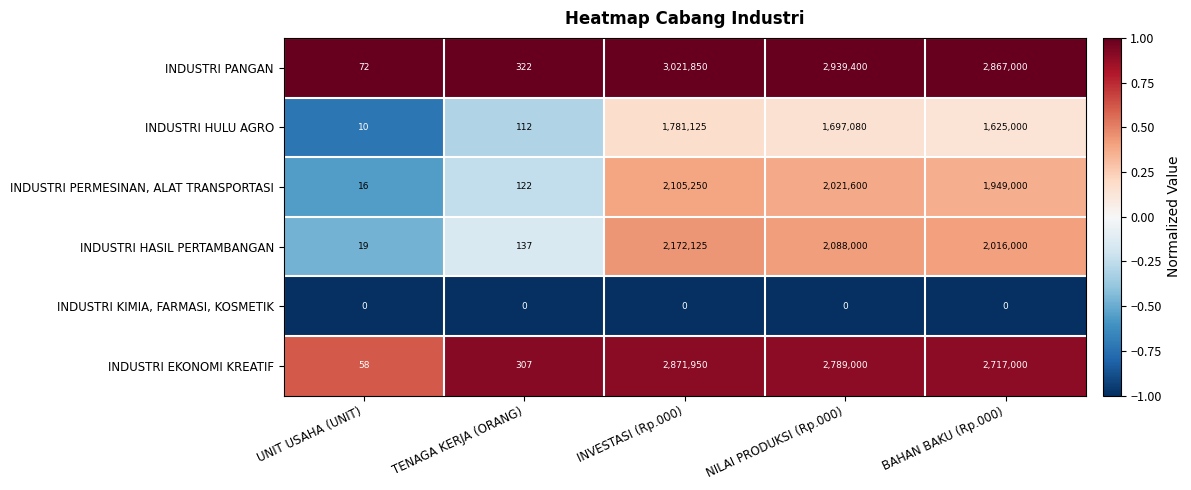

What is the sum of the INDUSTRI PANGAN values at TENAGA KERJA (ORANG) and INVESTASI (Rp.000)?

3022172